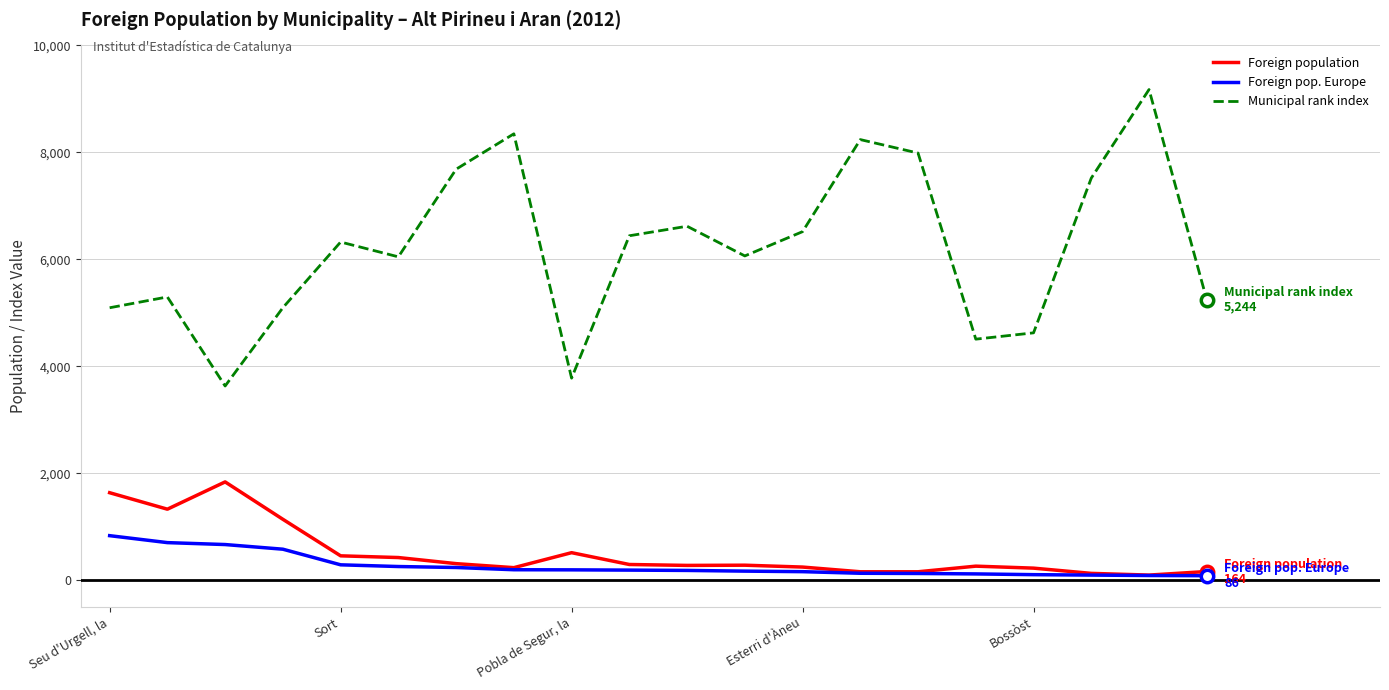

What are all the series names shown in the legend?

Foreign population, Foreign pop. Europe, Municipal rank index